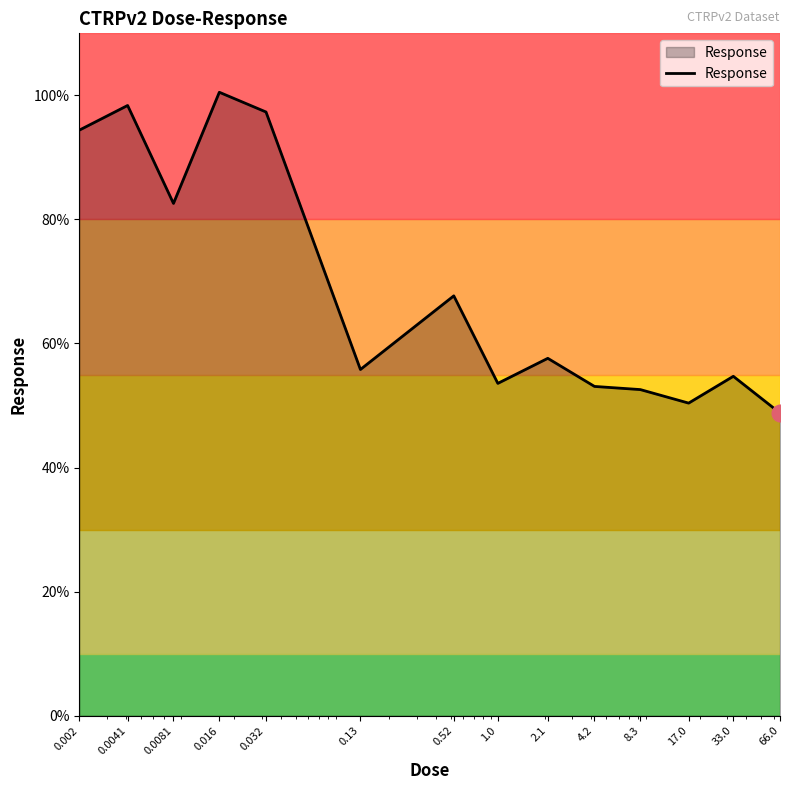

What is the maximum value shown in the chart?

100.5